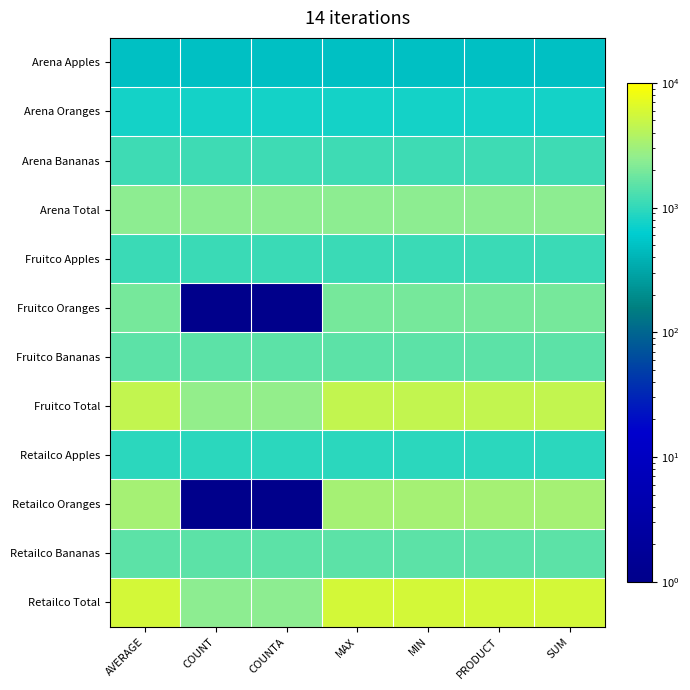

Between COUNT and MIN, which series saw the biggest shift?

Retailco Total